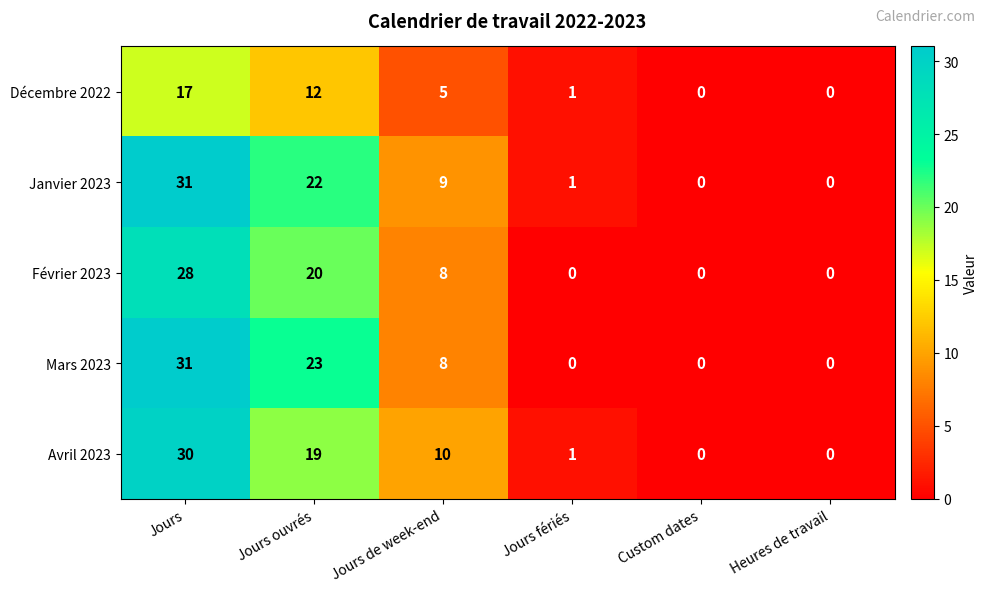

At Jours ouvrés, list the series in order from largest to smallest.

Mars 2023, Janvier 2023, Février 2023, Avril 2023, Décembre 2022